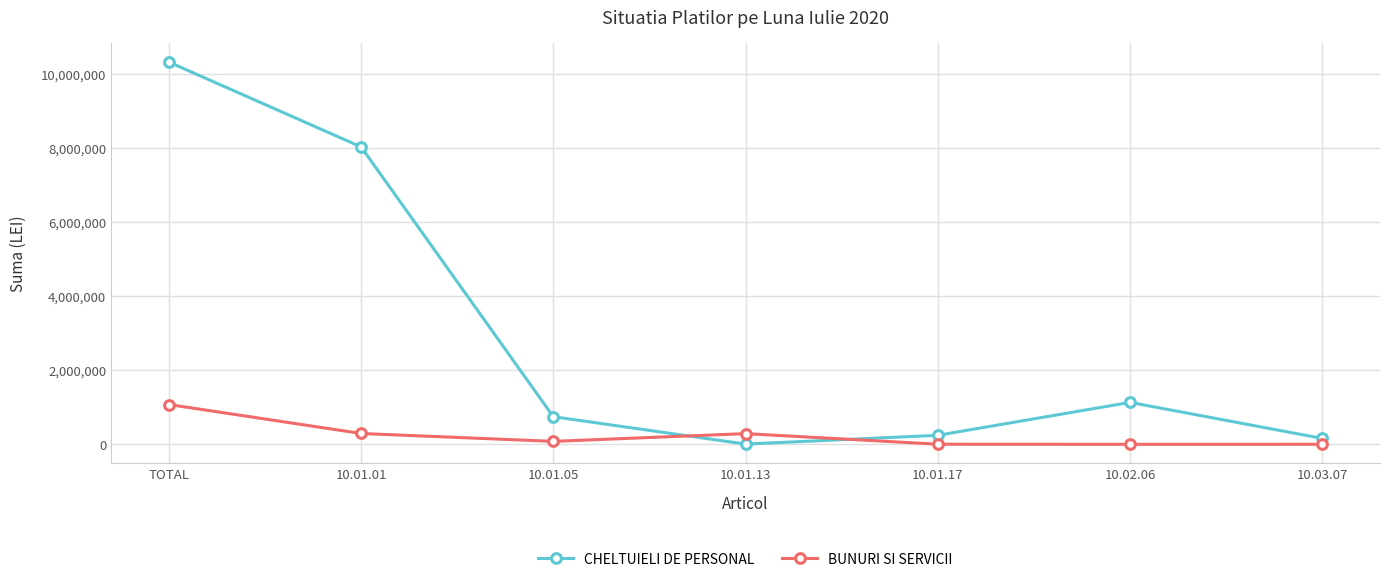

What is the greatest value displayed?

10315325.0